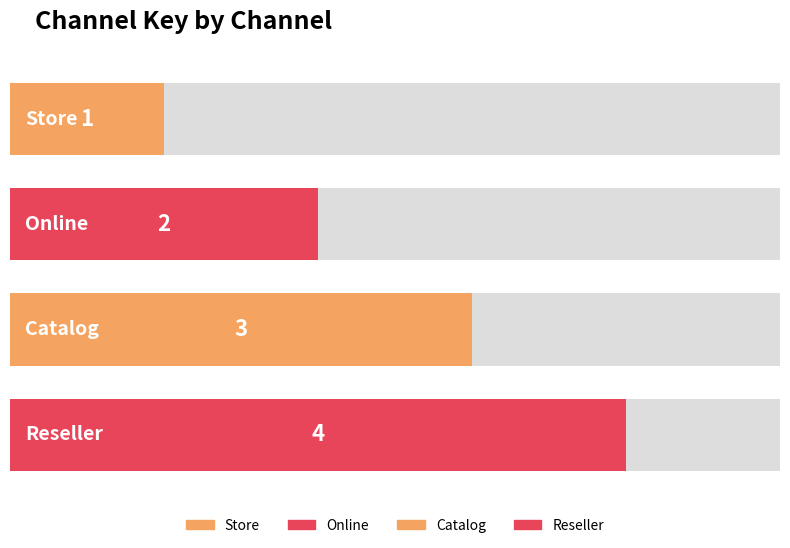

What is the sum of all values?

10